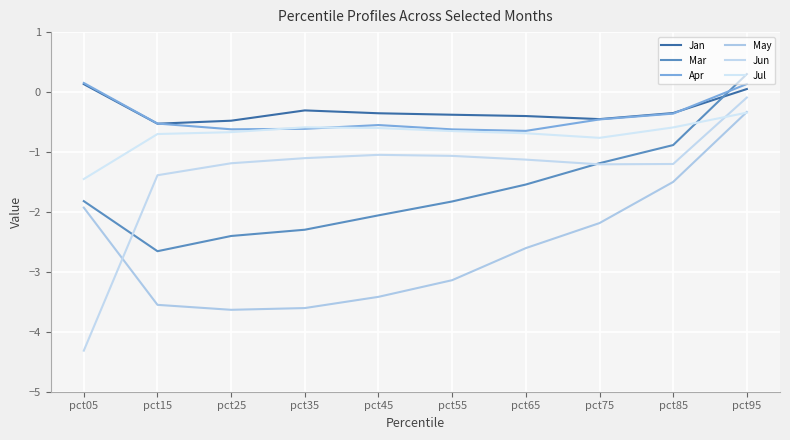

What is the difference between the maximum and minimum values in the Mar series?

3.0